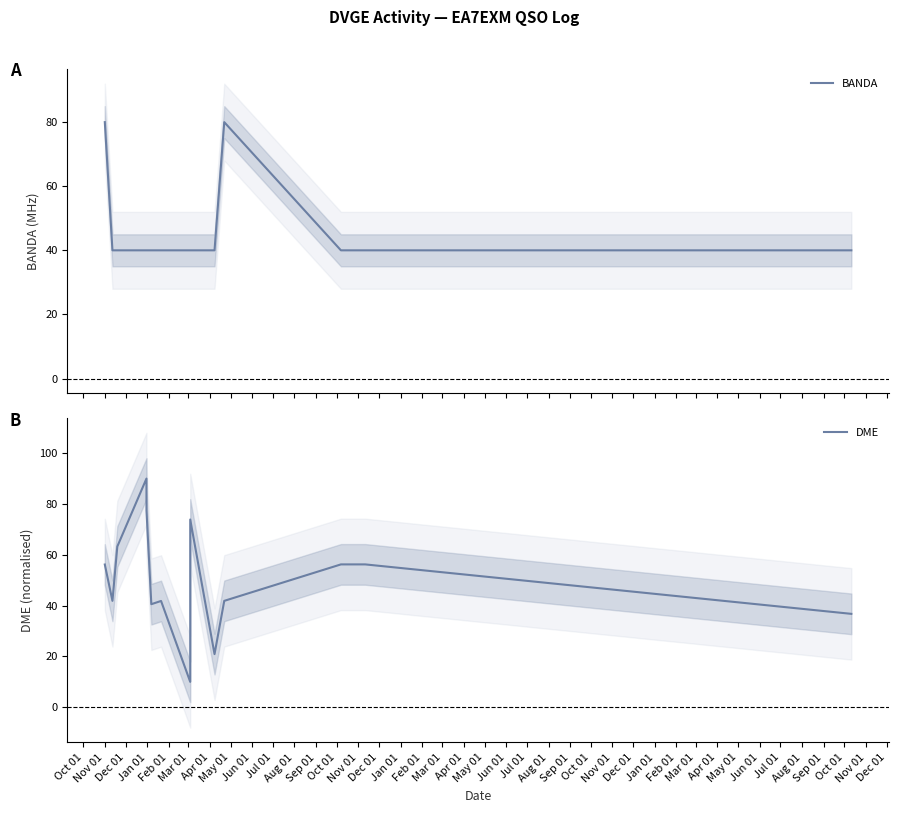

Which series changed the most between Mar 01 and Apr 01?

DME